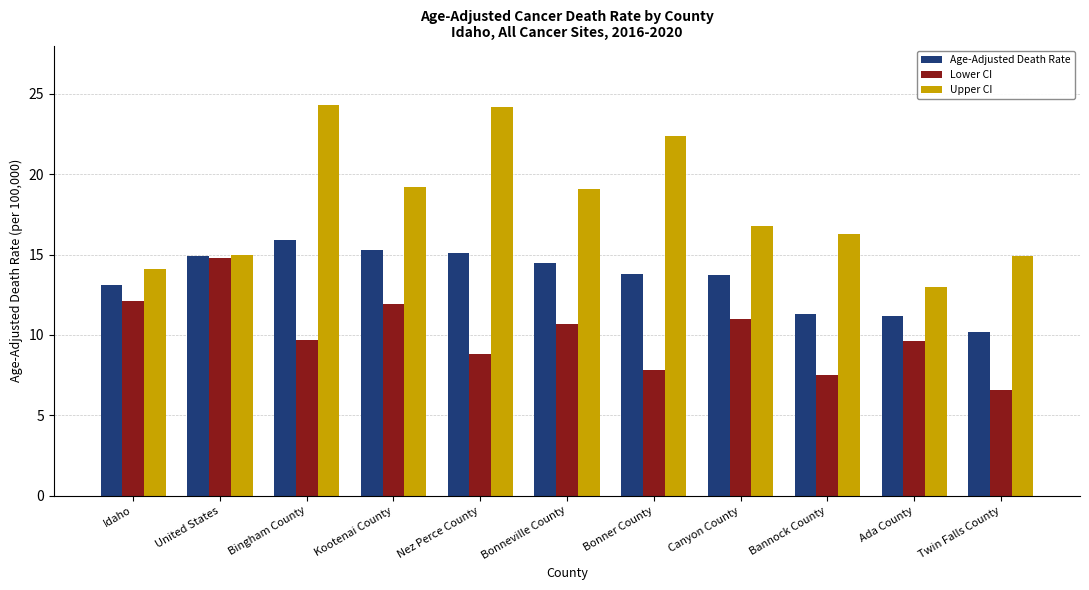

Which series has the largest range (max minus min)?

Upper CI